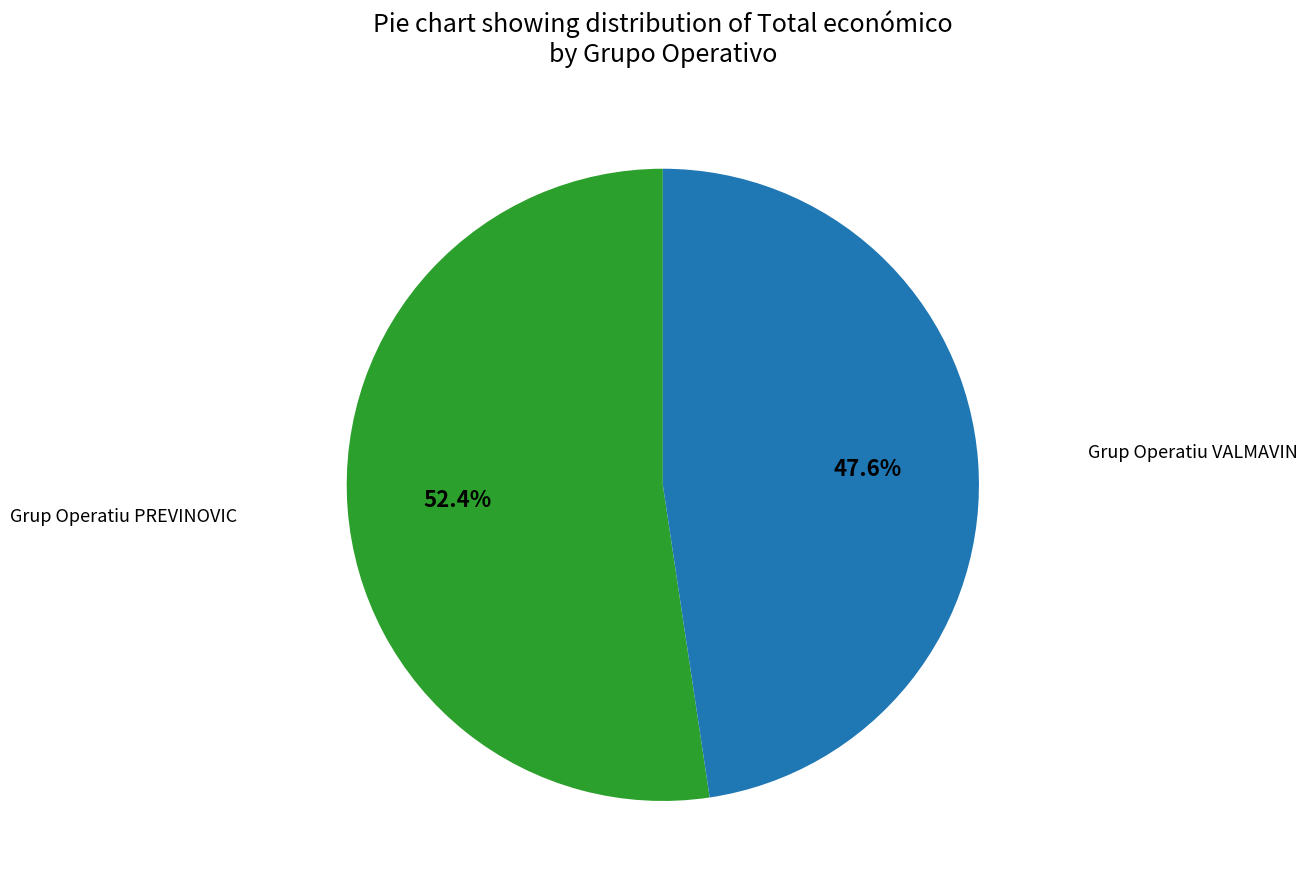

What is the smallest slice in the pie chart?

Grup Operatiu VALMAVIN